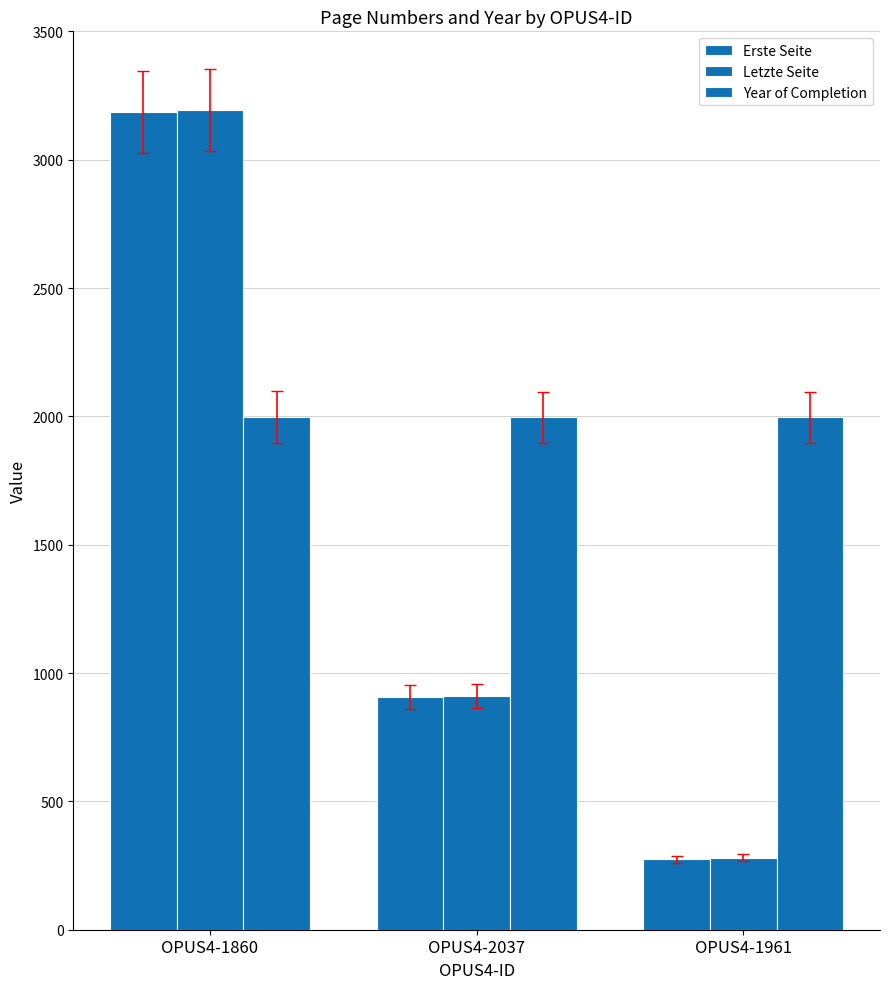

Is the value of Erste Seite at OPUS4-1860 greater than the value of Year of Completion at OPUS4-1860?

Yes